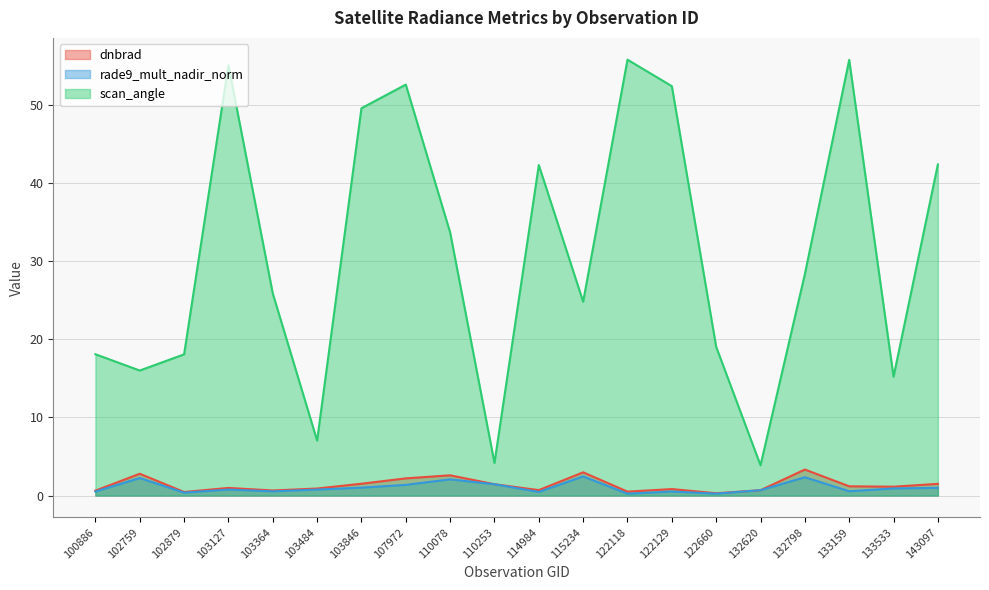

At how many categories does at least one series exceed 14?

17